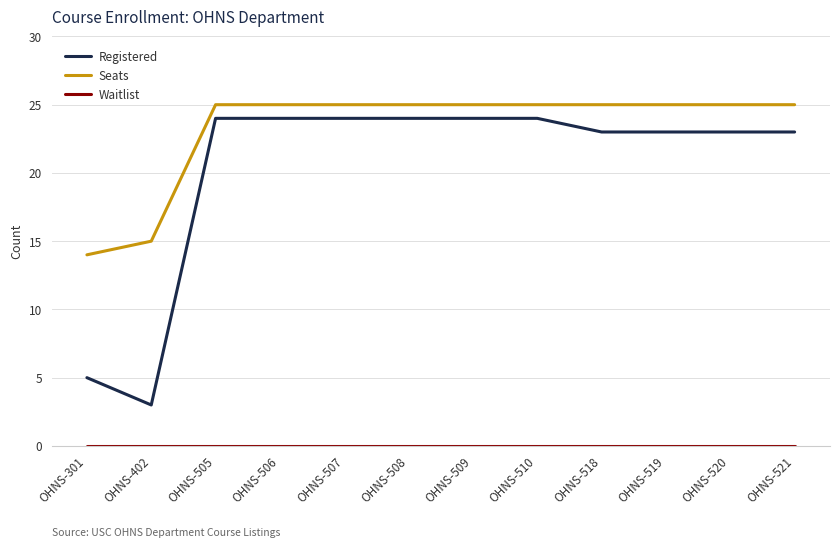

What is the greatest value displayed?

25